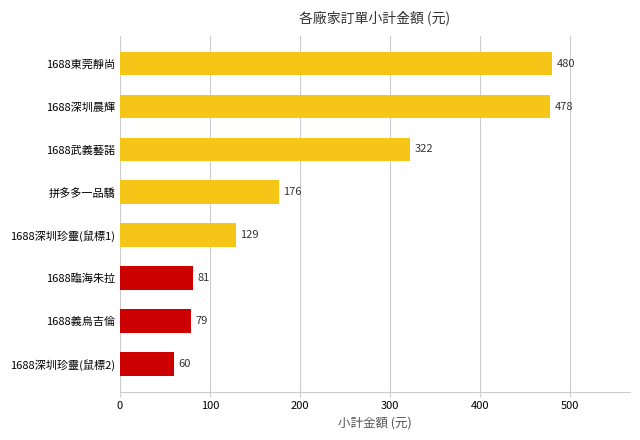

Read the value at 1688義烏吉倫.

78.6